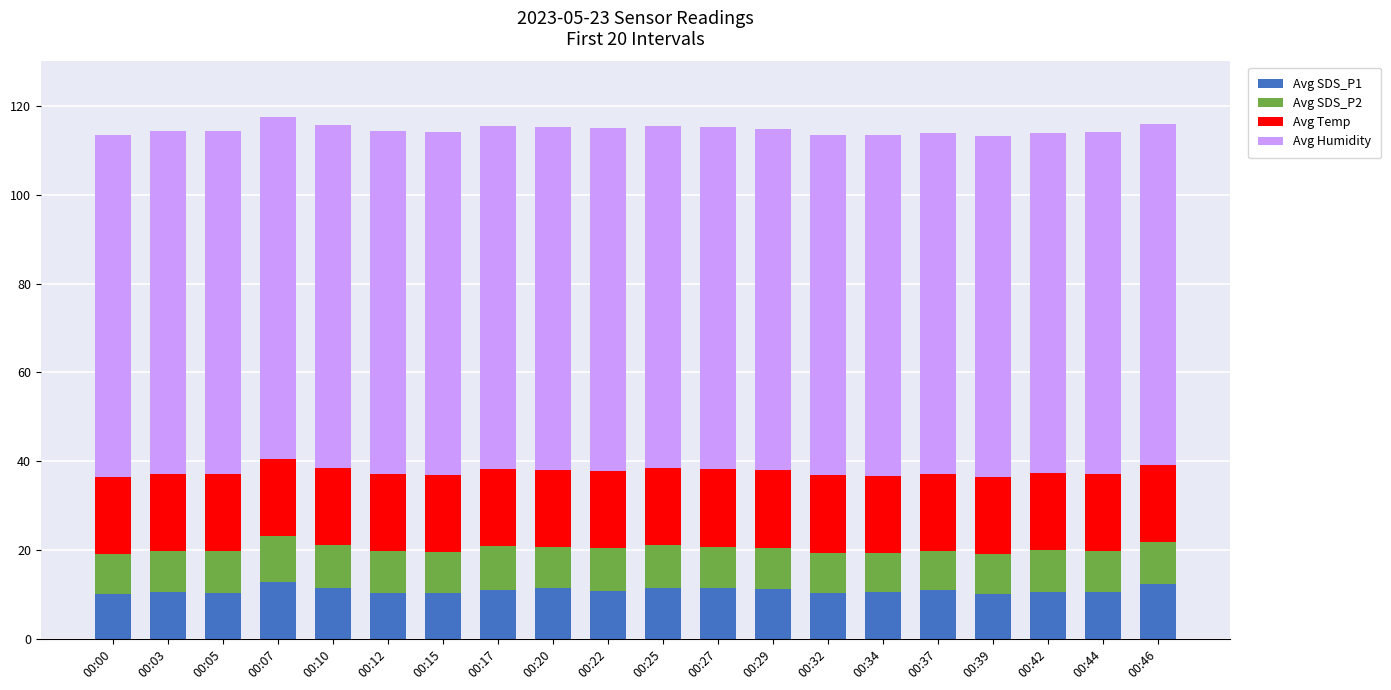

Count the number of data series in this chart.

4